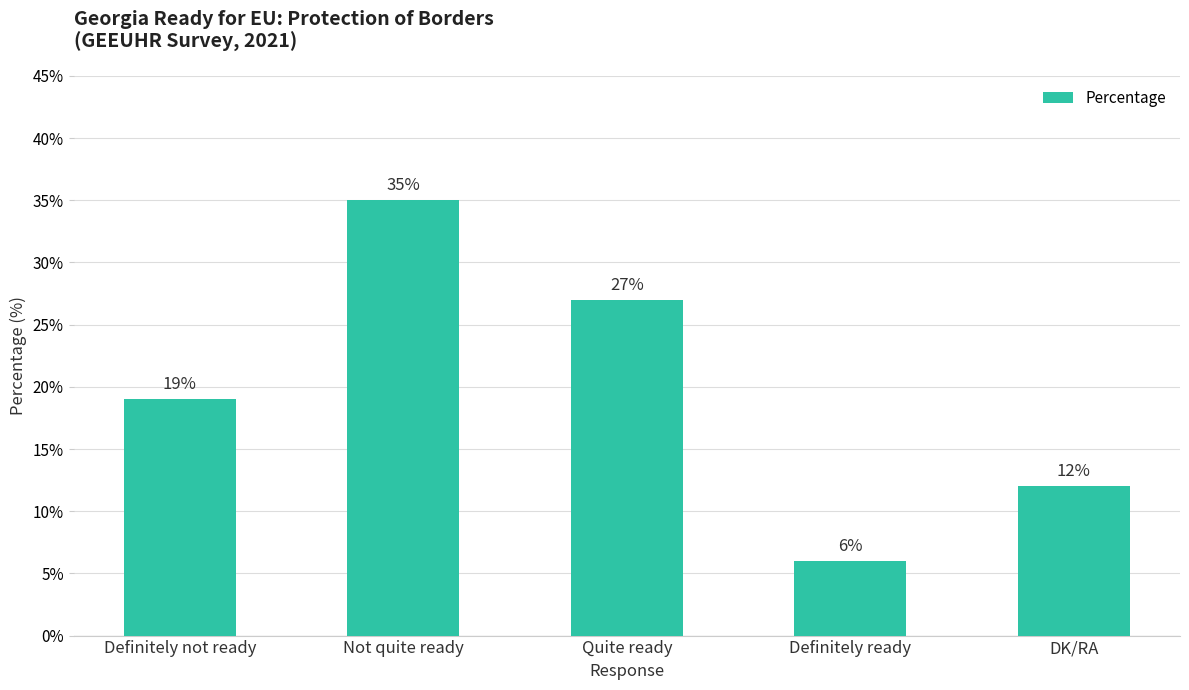

What is the average value?

20